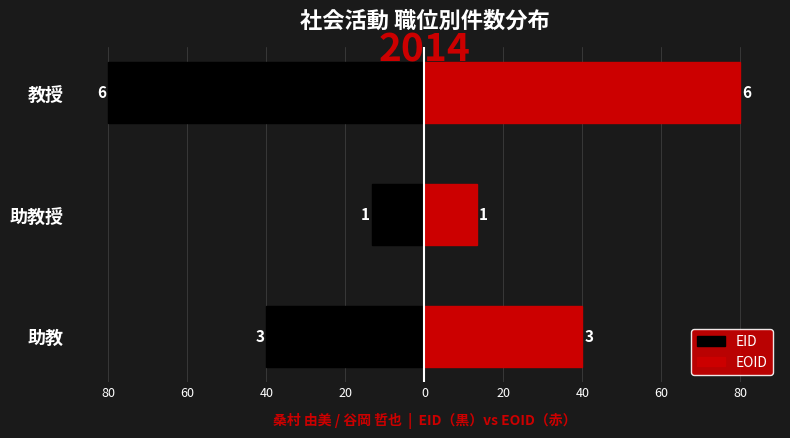

What is the sum of the EOID values at 教授 and 助教?

120.0